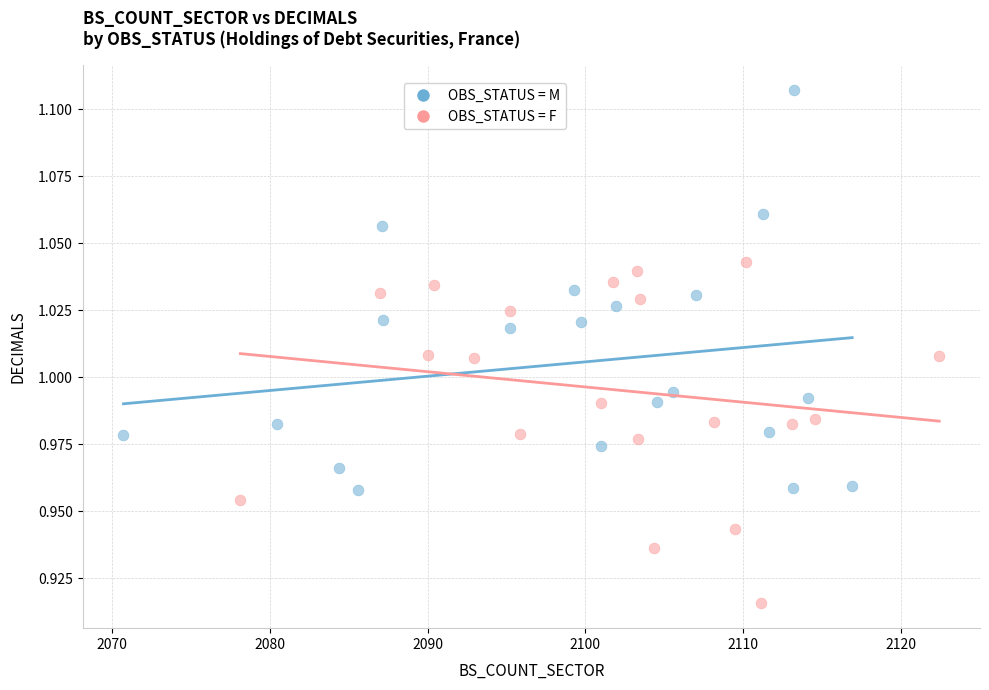

Which series reaches the minimum Y coordinate?

OBS_STATUS = F